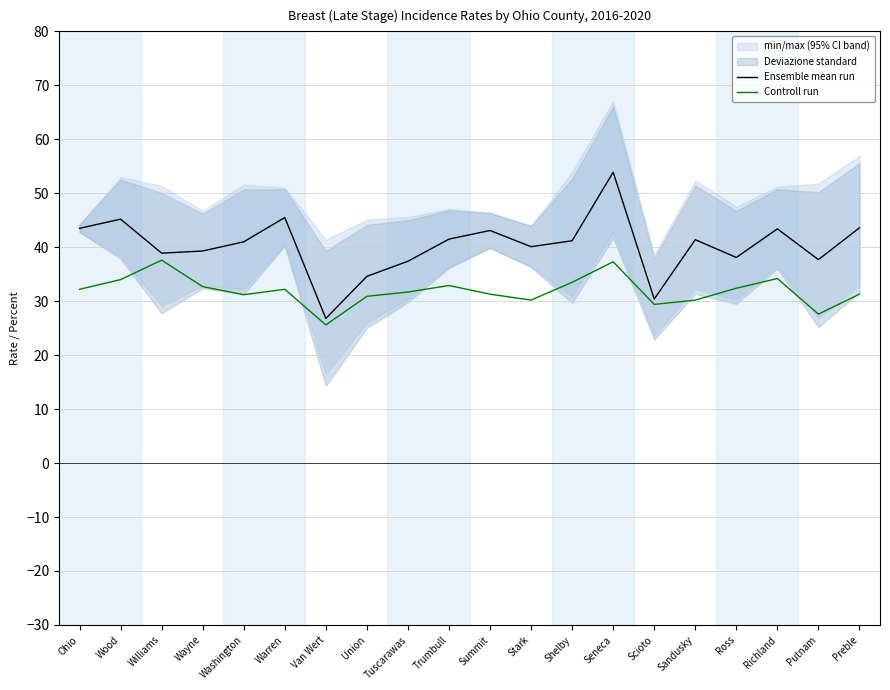

The value of Ensemble mean run at Richland is 74.4. True or false?

False